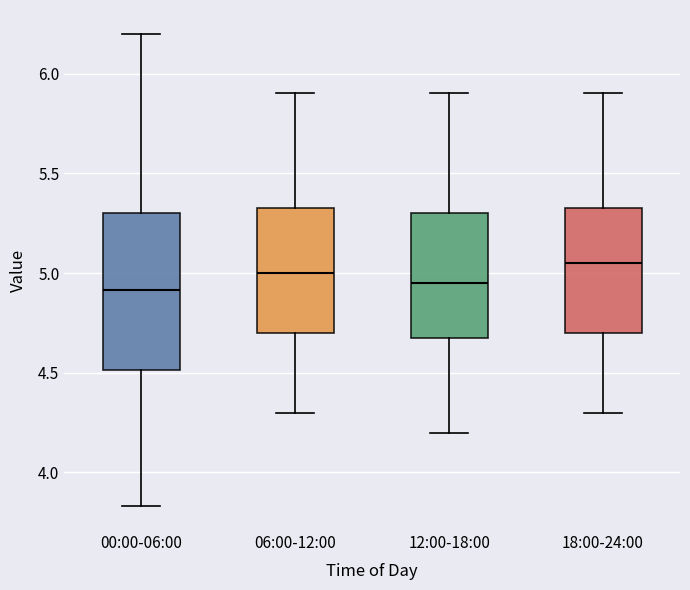

Comparing the boxes themselves (not the whiskers), which one is the tallest?

00:00-06:00